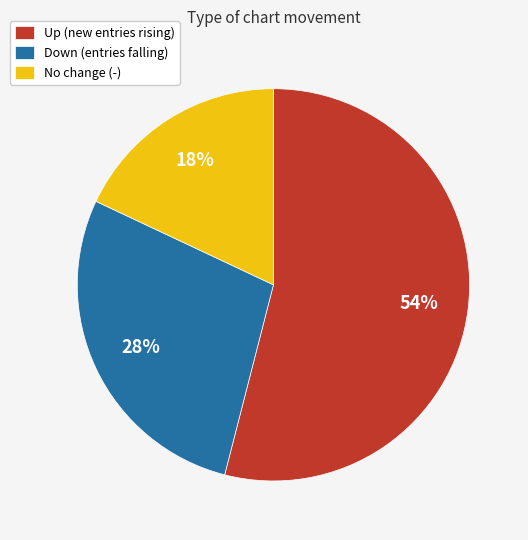

To the nearest percent, what is the difference between the largest and smallest slice percentages?

36%